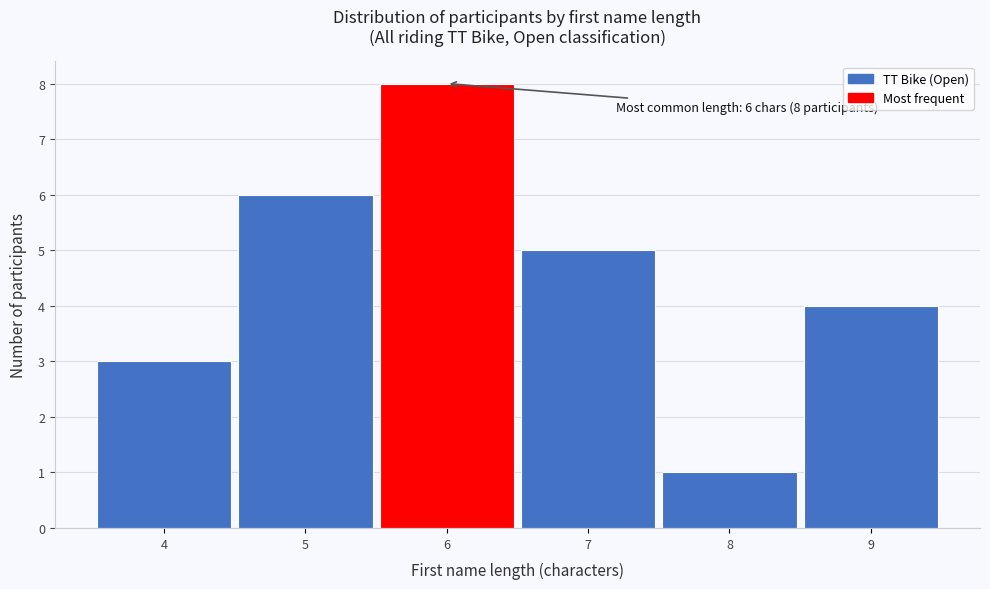

Which range on the x-axis has the tallest bar?

5.5 to 6.5